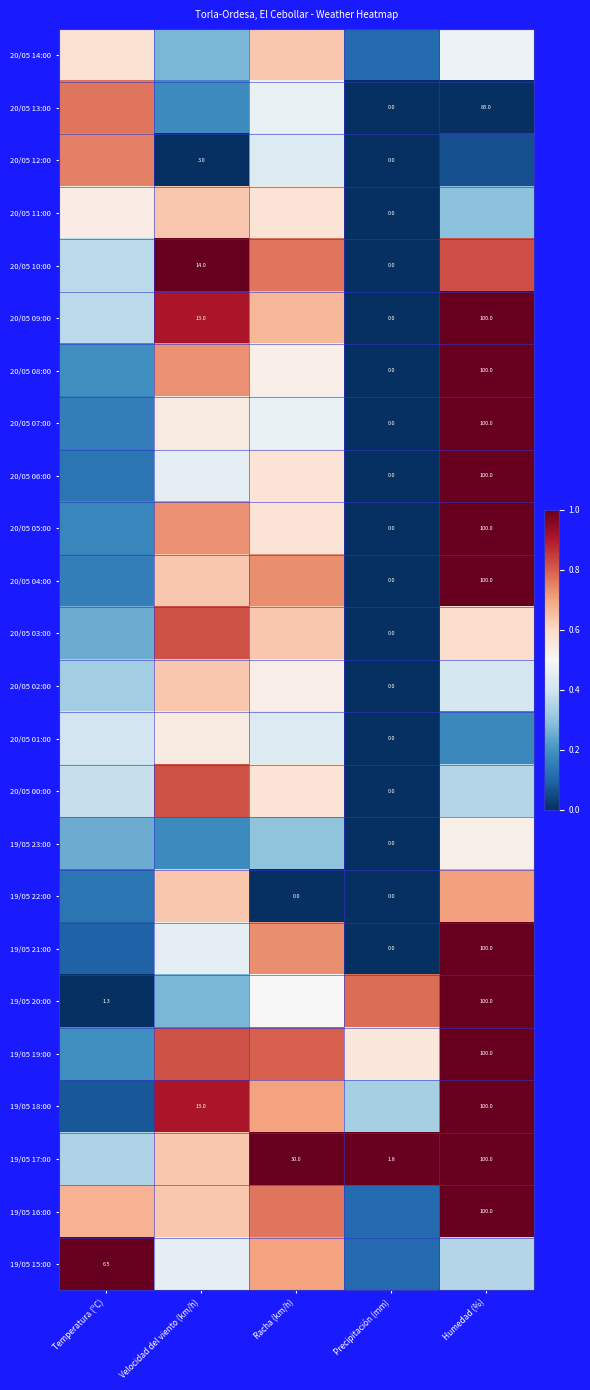

What is the sum of the 20/05 01:00 values at Racha (km/h) and Precipitación (mm)?

0.4